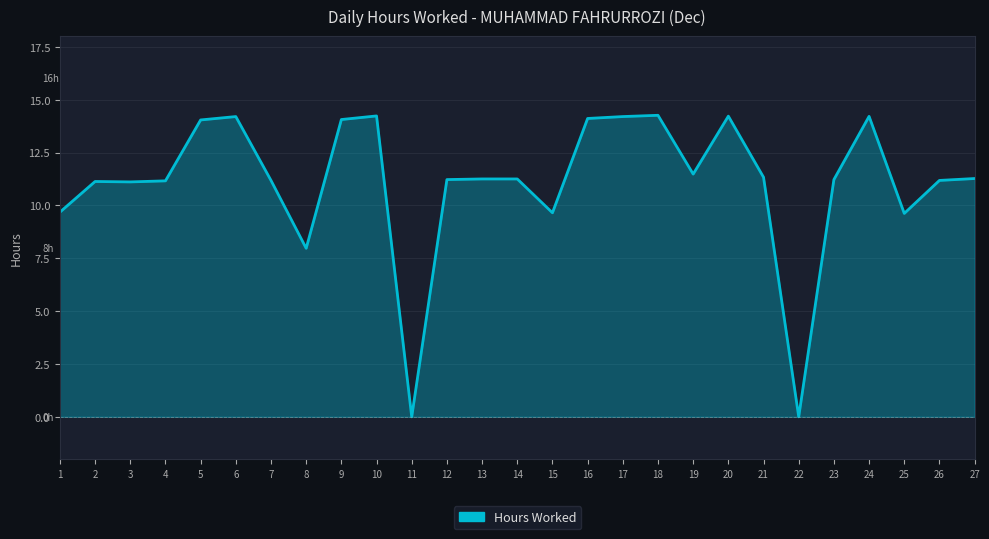

What is the change in value from 11 to 24?

+14.2